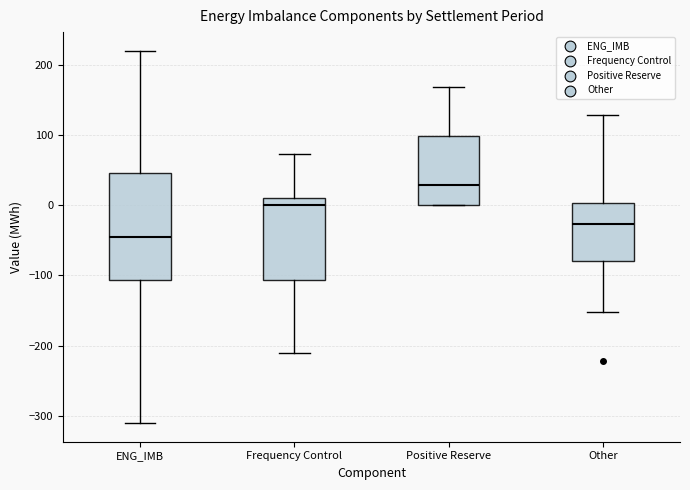

Where is the upper edge of the box for Frequency Control on the y-axis? The values are not printed on the chart, so give them approximately, as read against the axis.

10